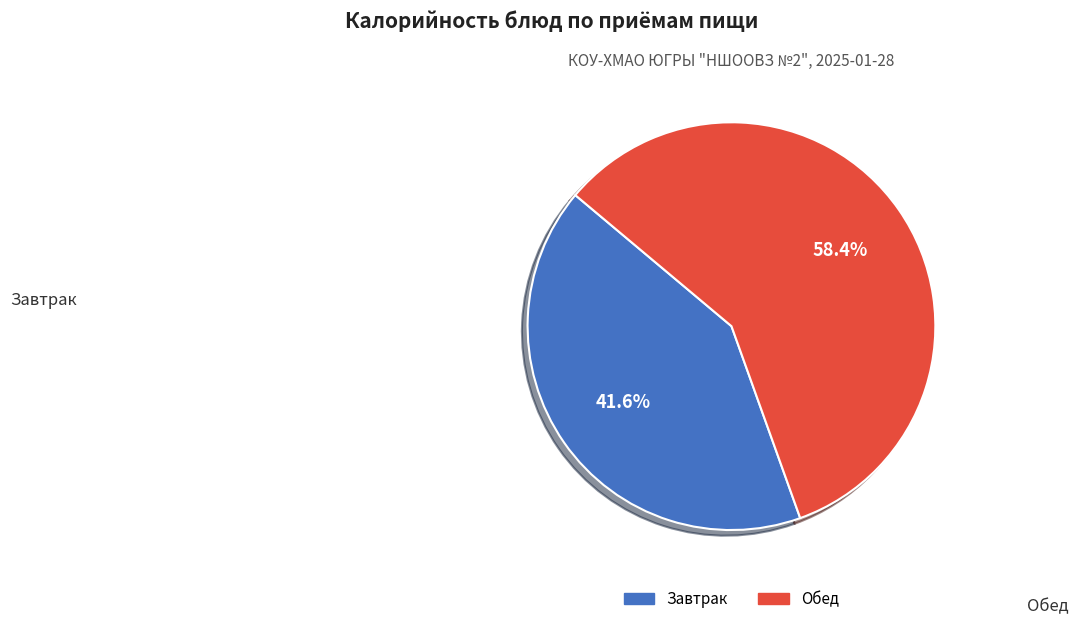

Is there any slice that represents more than half of the pie?

Yes